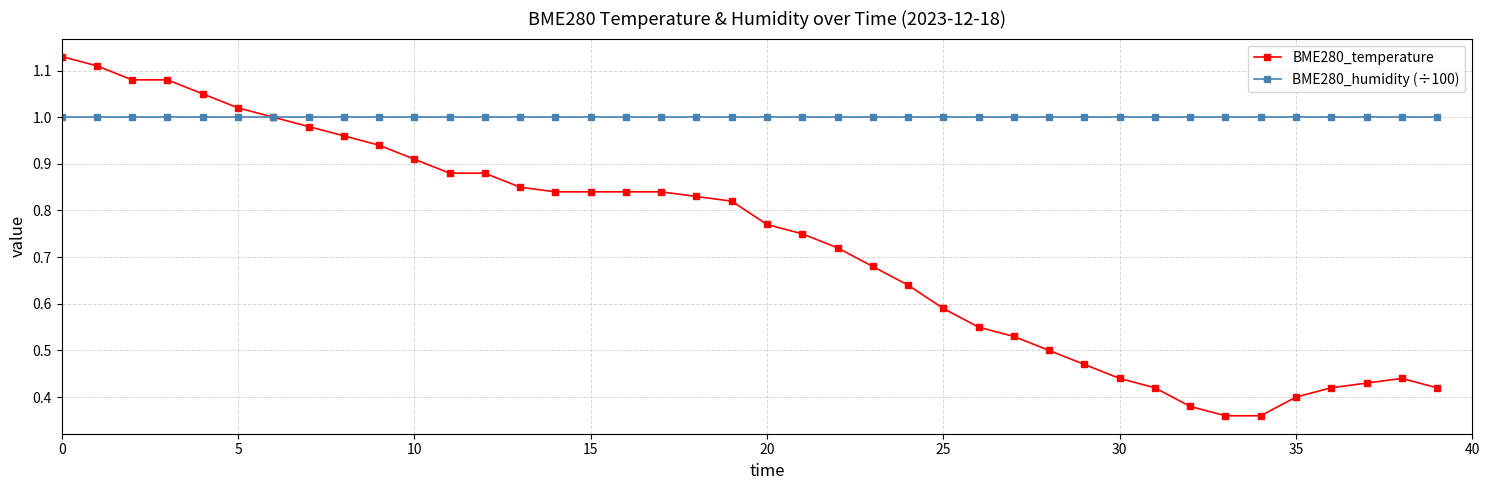

Which series has the widest spread of values?

BME280_temperature